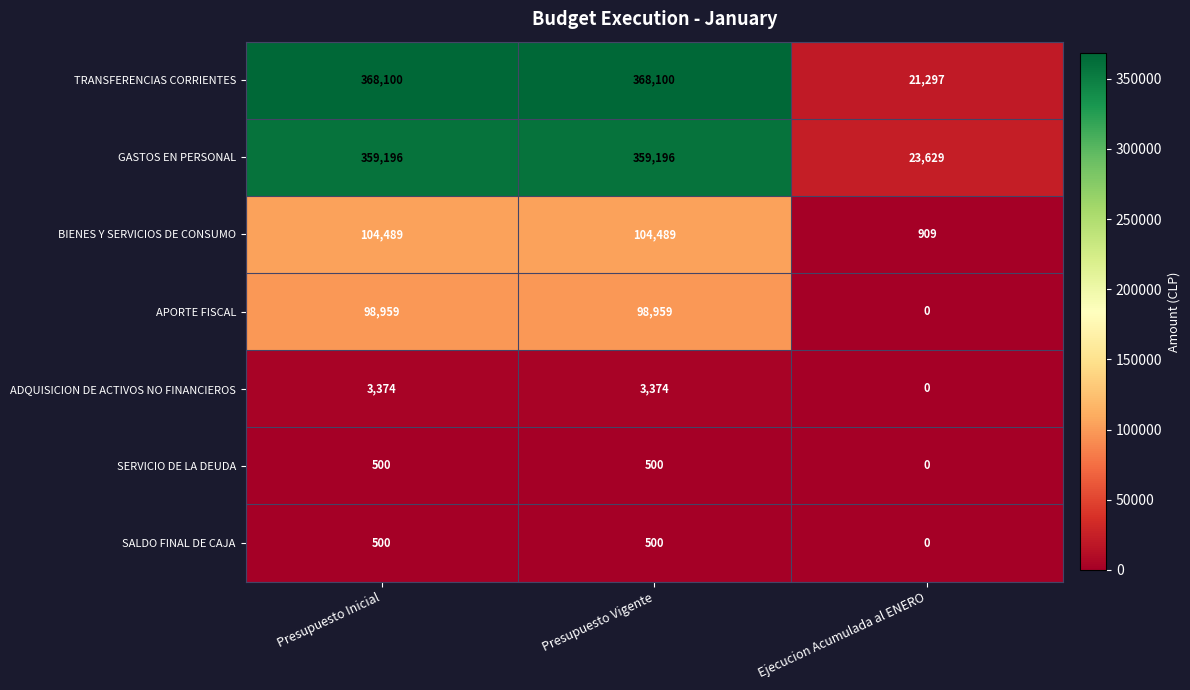

What is the maximum value for BIENES Y SERVICIOS DE CONSUMO?

104489